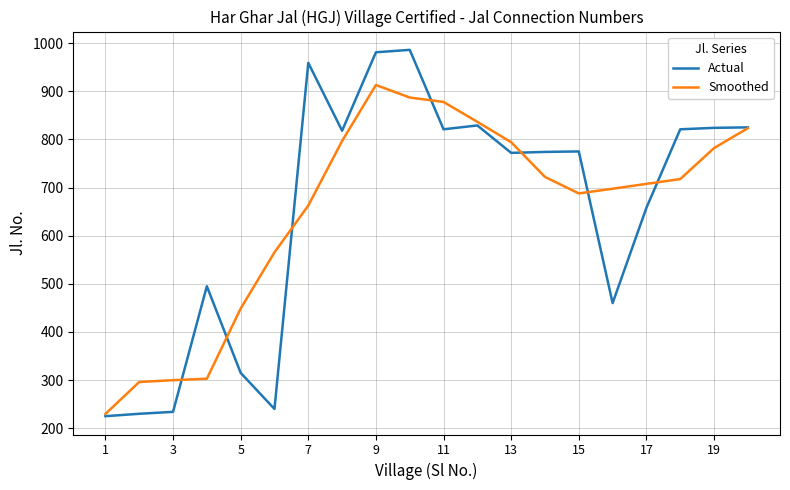

Which series has the widest spread of values?

Actual